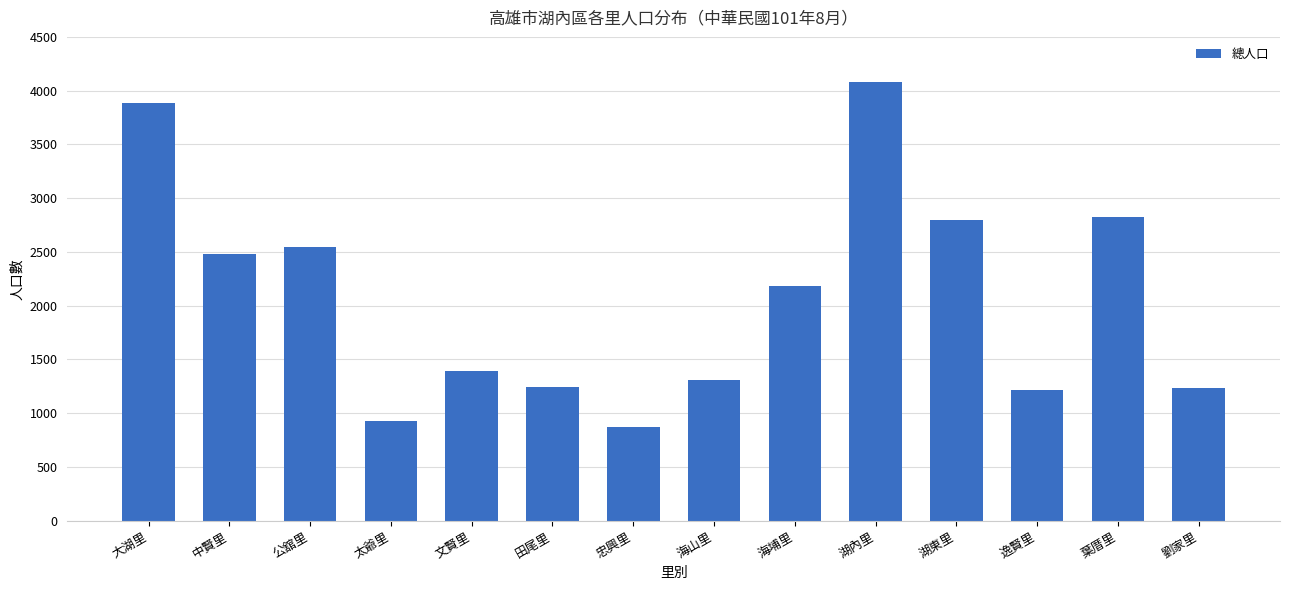

How many bars are there in total?

14